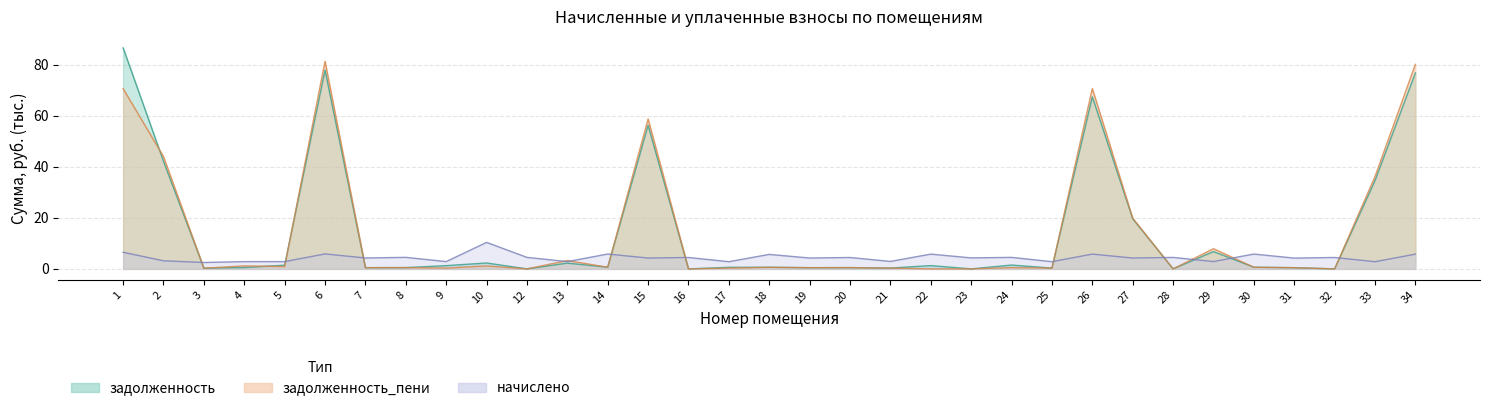

Reading right to left, list all the values displayed in this chart.

задолженность: 76.8	34.6	0.0	0.5	0.6	6.8	0.0	19.6	67.4	0.3	1.5	0.0	1.3	0.3	0.5	0.5	0.6	0.6	0.0	56.3	0.6	2.3	0.0	2.3	1.3	0.5	0.5	77.9	1.4	0.5	0.3	42.1	86.6
начислено: 5.8	2.8	4.5	4.2	5.8	2.9	4.5	4.2	5.8	2.8	4.5	4.3	5.8	2.9	4.5	4.3	5.7	2.8	4.5	4.2	5.8	2.9	4.5	10.4	2.9	4.5	4.3	5.9	2.9	2.9	2.5	3.2	6.5
задолженность_пени: 80.1	36.2	0.0	0.5	0.6	7.9	0.0	19.9	70.6	0.3	0.5	0.0	0.0	0.3	0.5	0.5	0.6	0.3	0.0	58.7	0.6	3.3	0.0	1.2	0.3	0.5	0.5	81.3	0.9	1.2	0.3	44.0	70.6